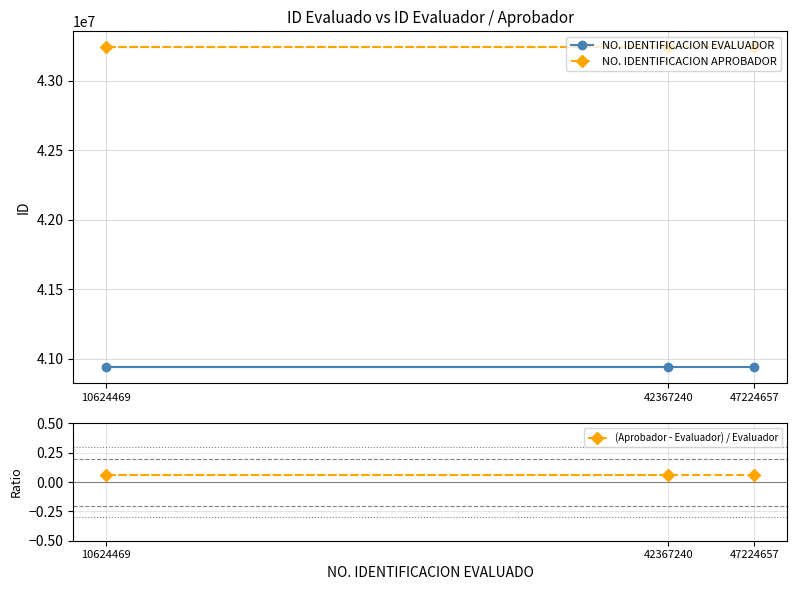

Which has a higher value, 10624469 or 42367240?

10624469